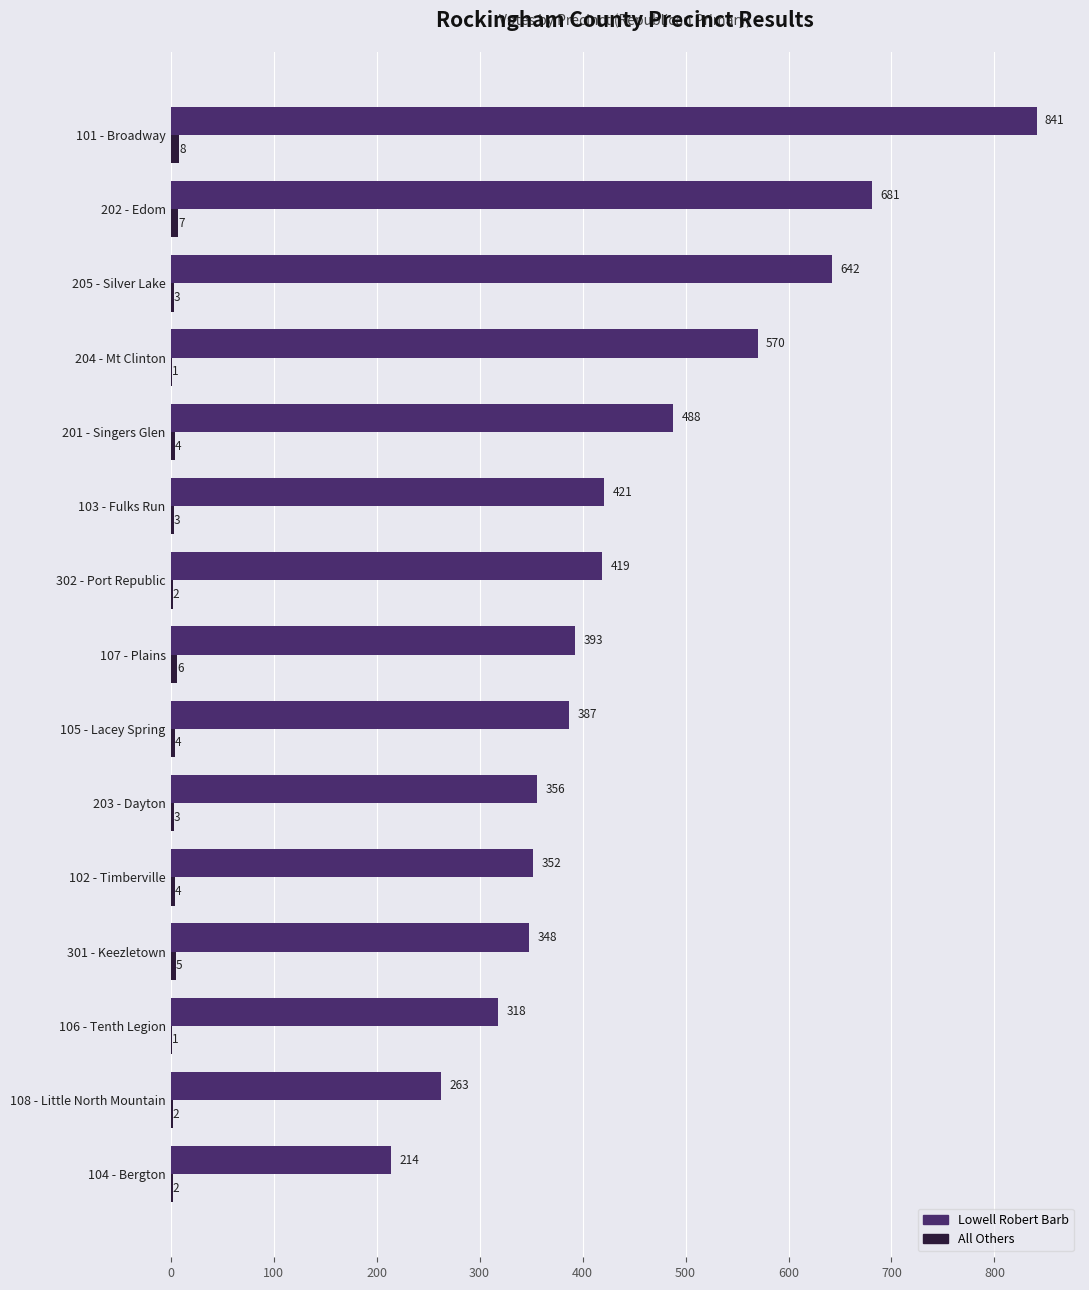

At which label does Lowell Robert Barb reach its peak?

101 - Broadway